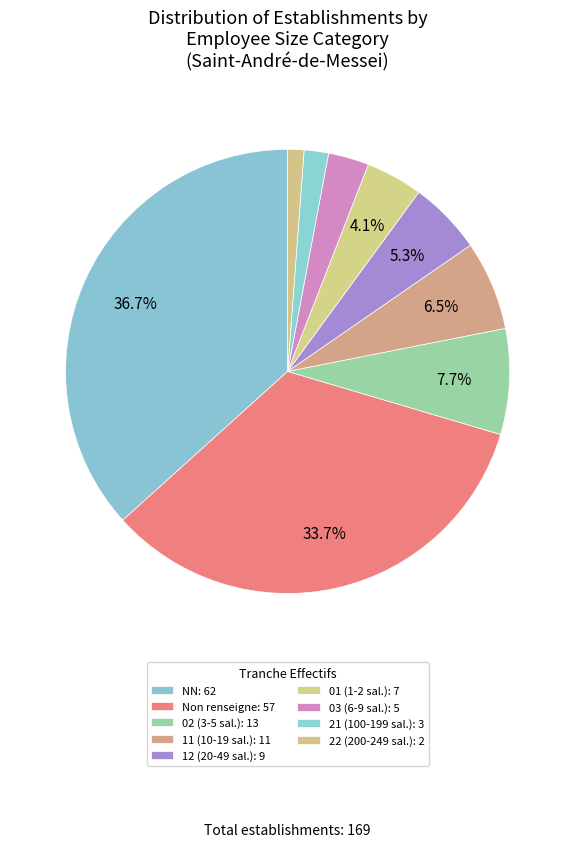

Count the number of slices in the pie.

9